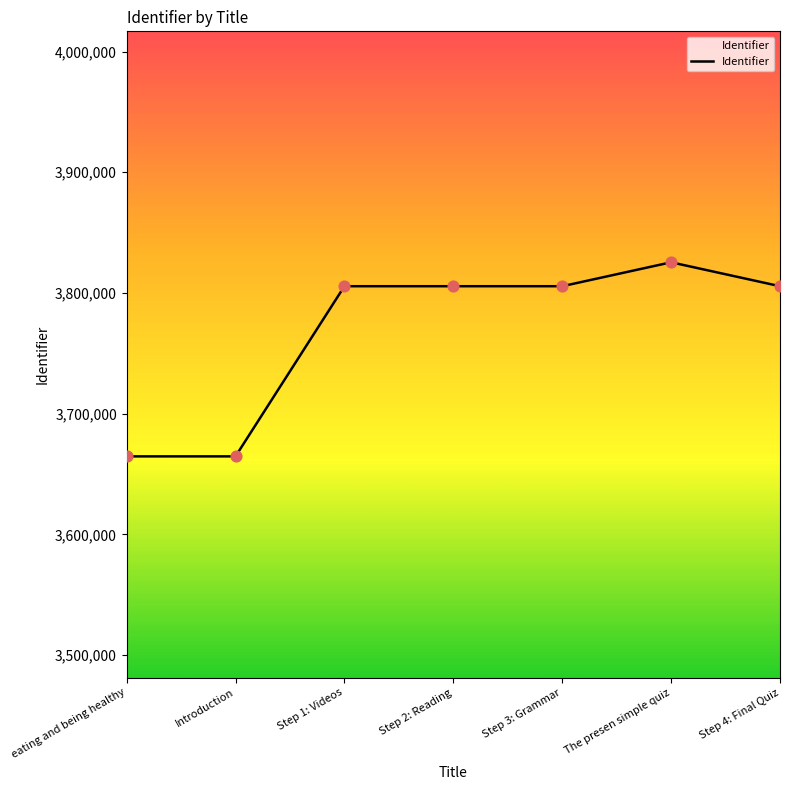

What is the change in value from eating and being healthy to Step 4: Final Quiz?

+140925